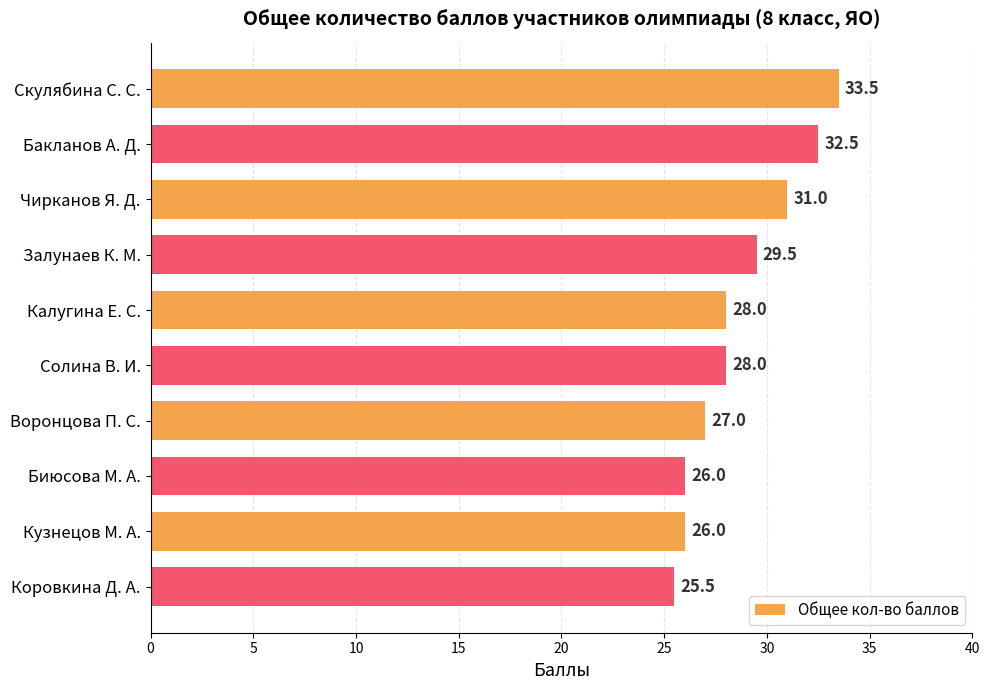

What is the smallest value displayed?

25.5